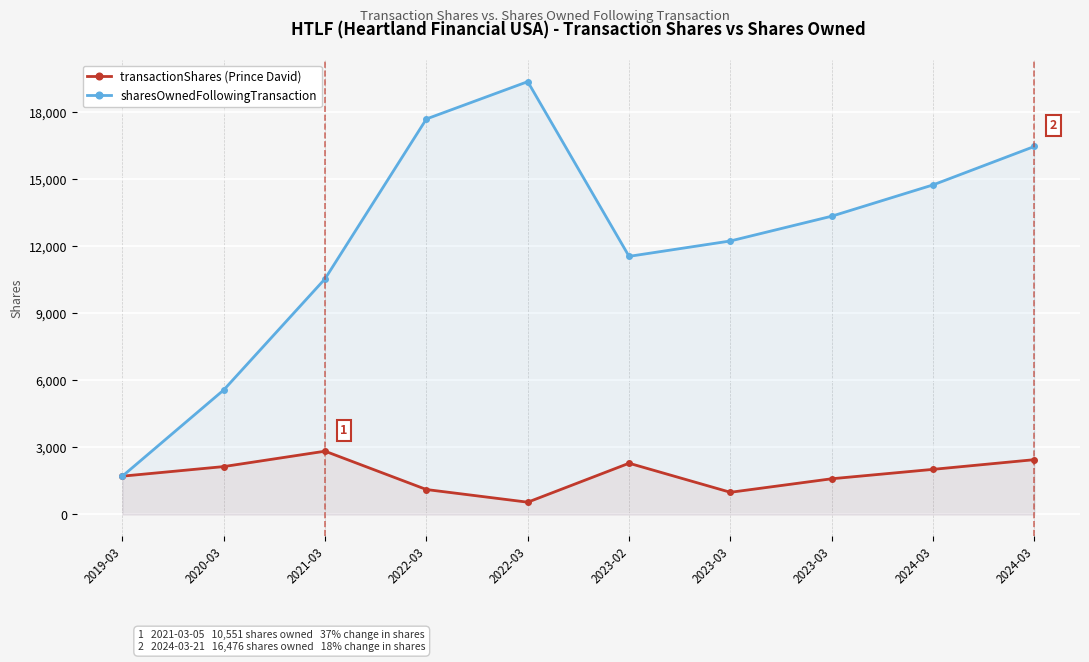

The transactionShares (Prince David) series shows 1117 at 2022-03. True or false?

True